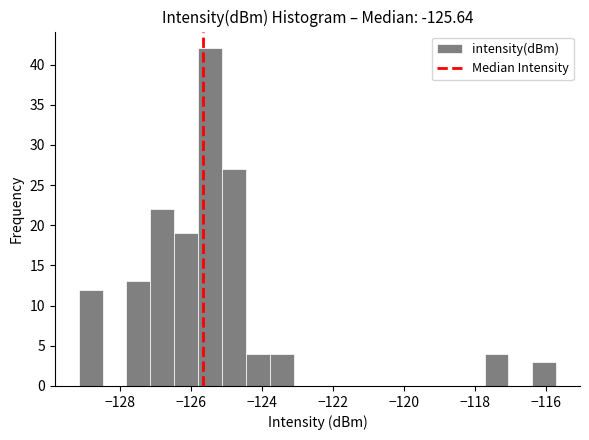

Around what value on the x-axis is the tallest bar? Give the approximate position of its centre, as read against the axis.

-125.4